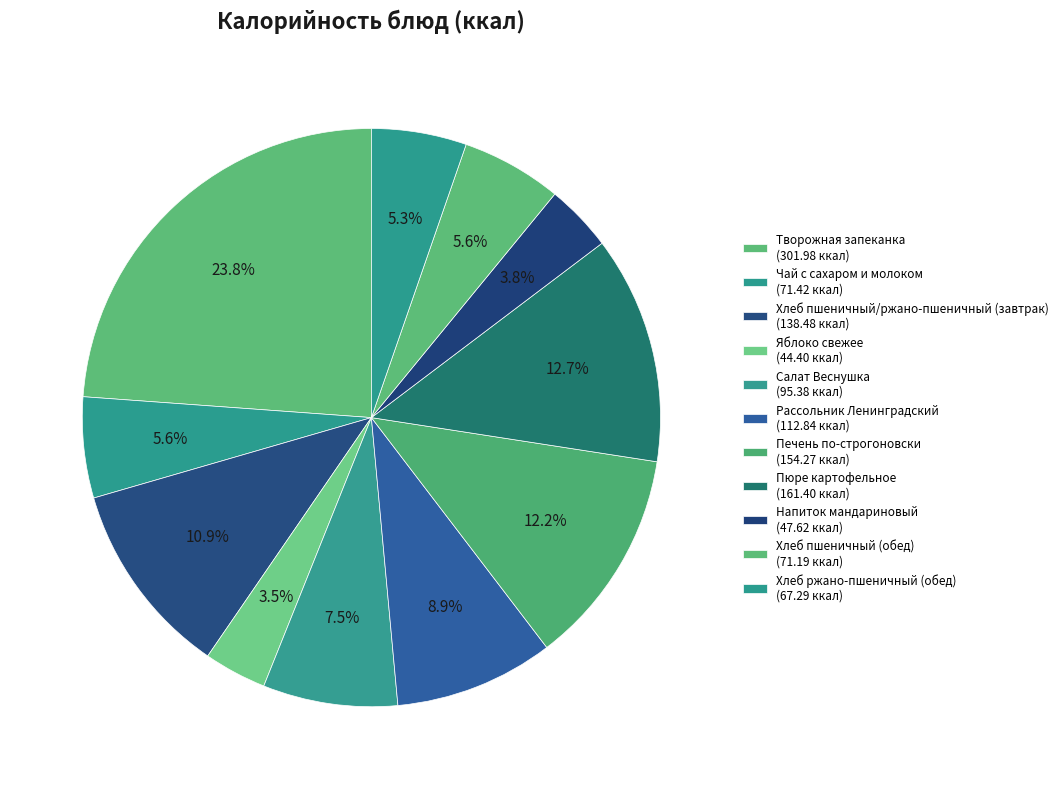

Count the number of slices in the pie.

11